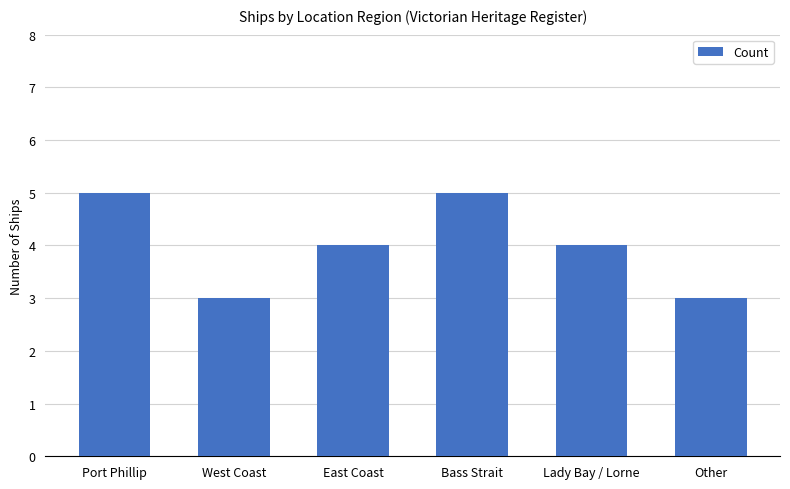

Is it true that the value at Port Phillip is 5?

True